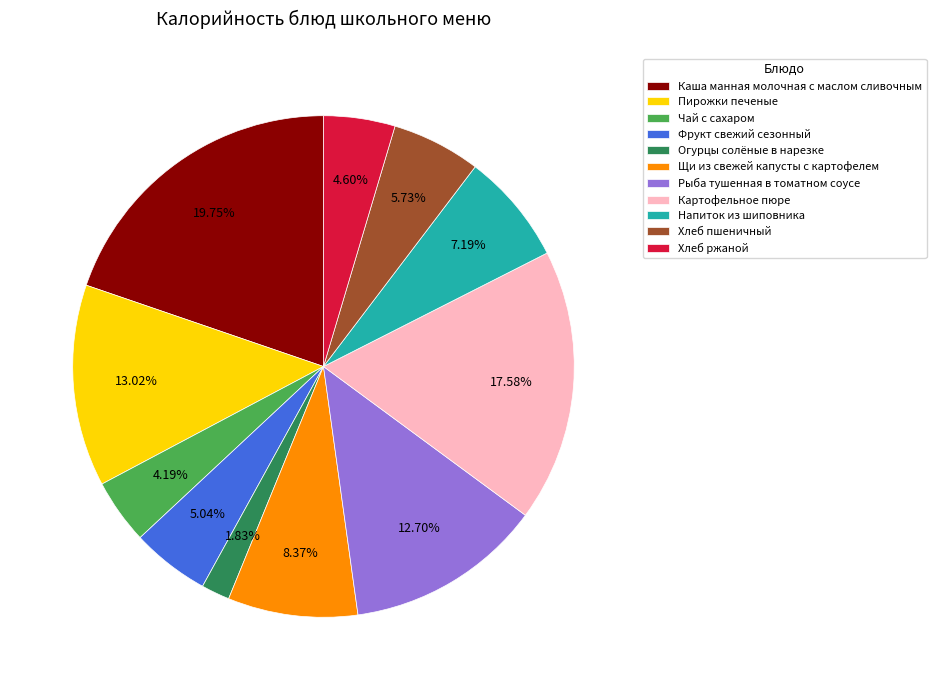

Which has a higher value, Хлеб ржаной or Каша манная молочная с маслом сливочным?

Каша манная молочная с маслом сливочным